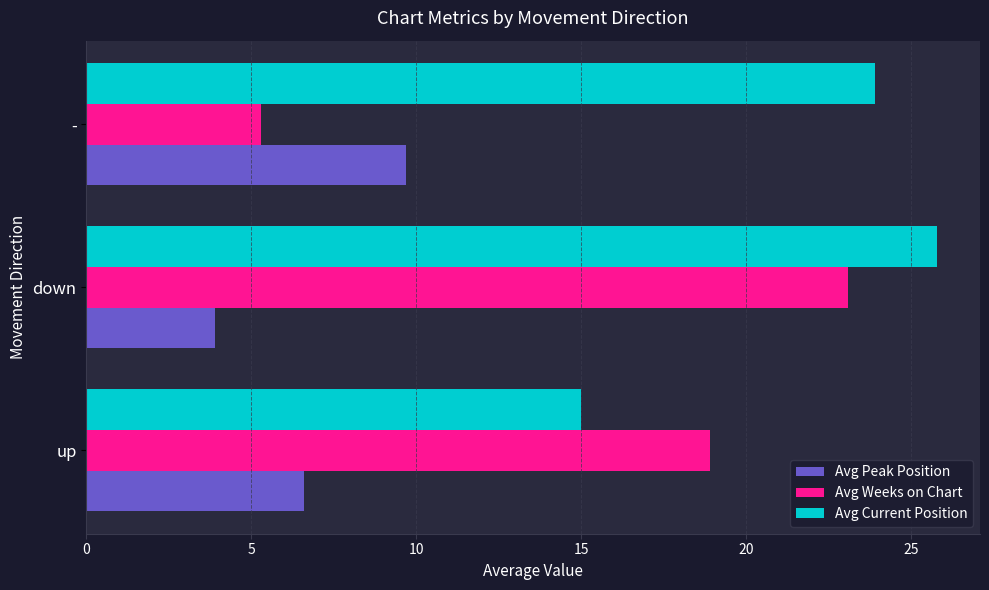

Is the value of Avg Peak Position at up greater than the value of Avg Current Position at -?

No